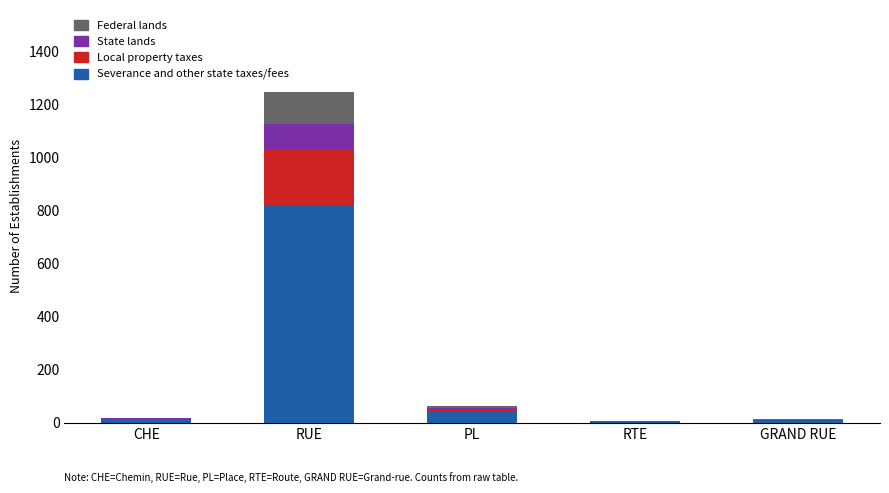

At which category is the sum across all series the highest?

RUE